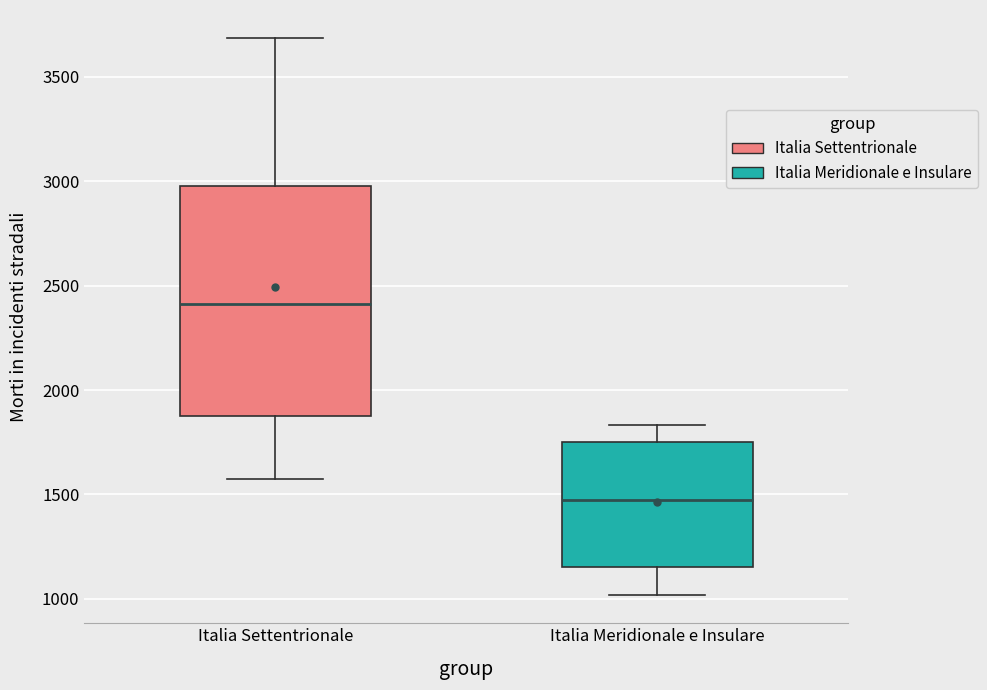

Which box has the lowest median line?

Italia Meridionale e Insulare